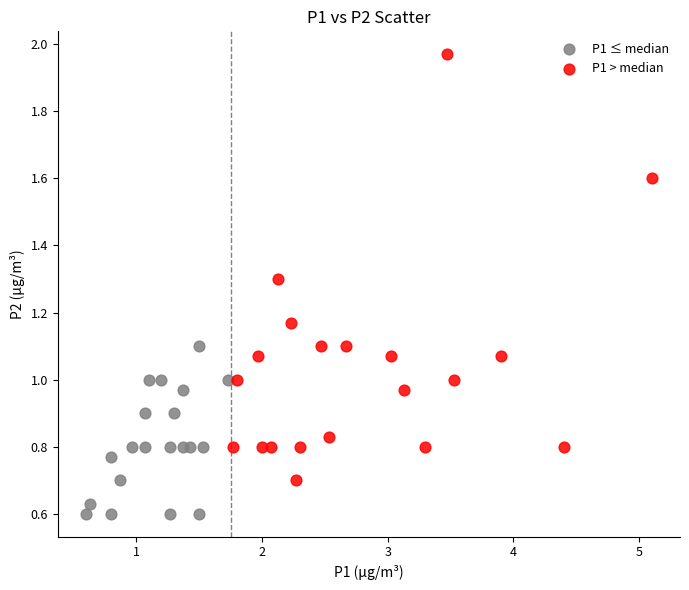

Which series reaches the minimum Y coordinate?

P1 ≤ median